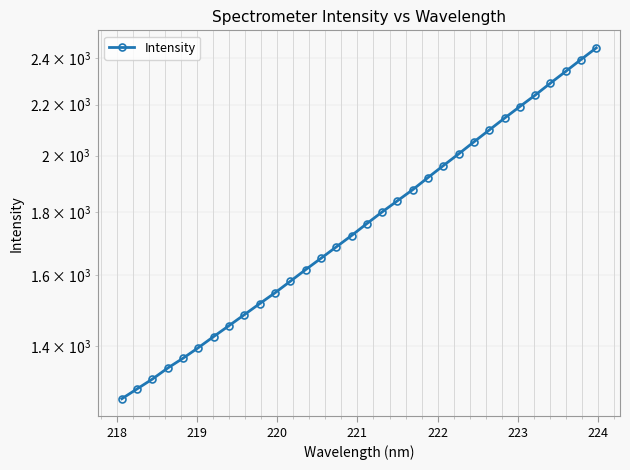

What is the difference between the maximum and second lowest values?

1154.6